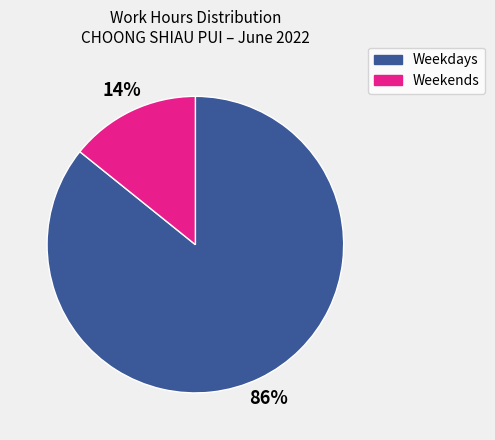

Is there any slice that represents more than half of the pie?

Yes